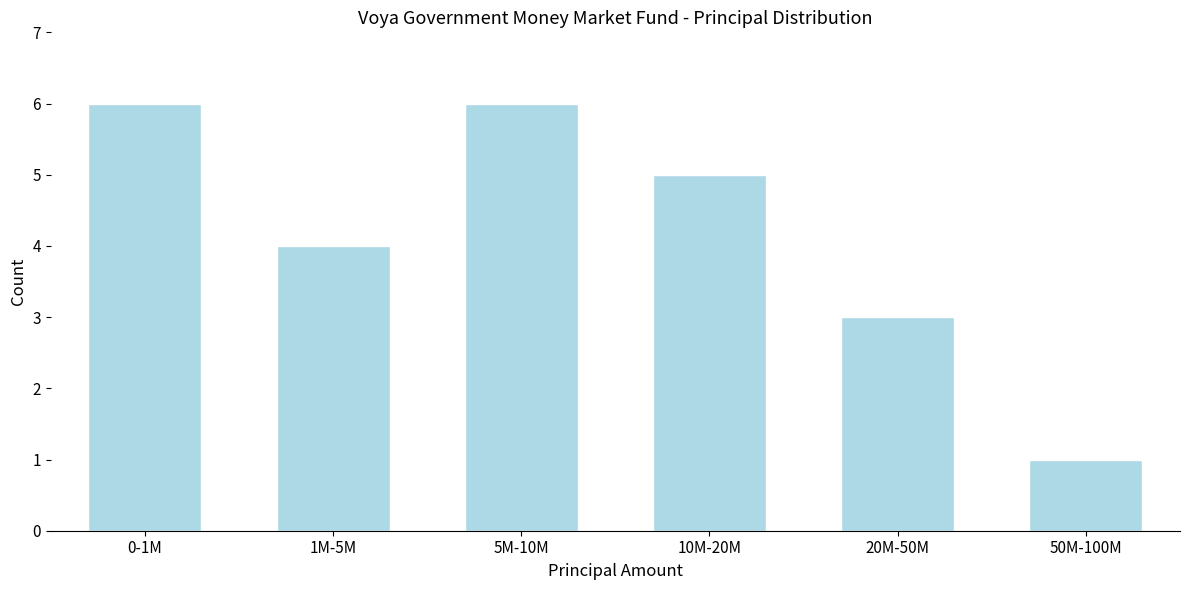

Reading left to right, list all the values displayed in this chart.

0-1M=6	1M-5M=4	5M-10M=6	10M-20M=5	20M-50M=3	50M-100M=1